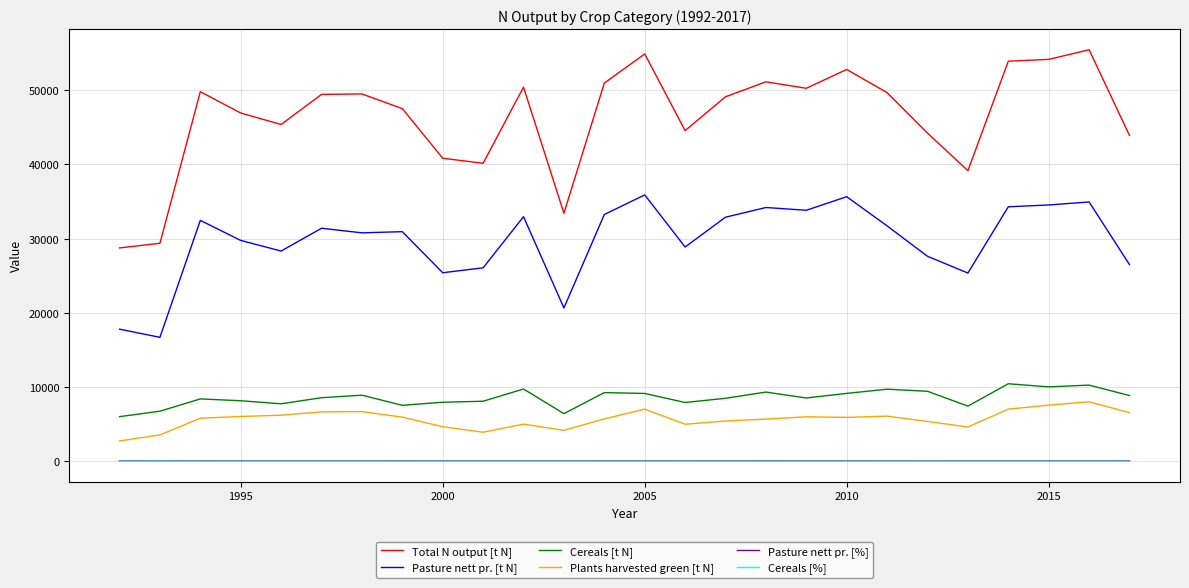

Which series has the widest spread of values?

Total N output [t N]